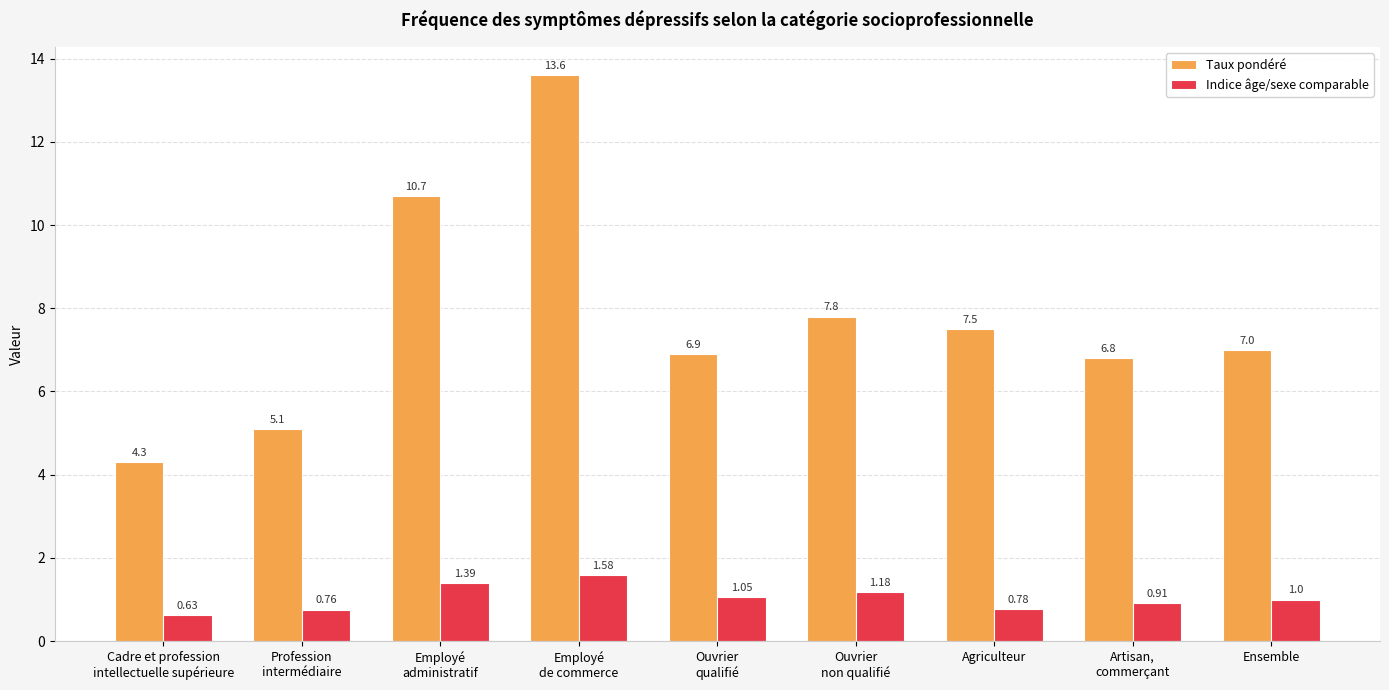

How many bars are there in each group?

2